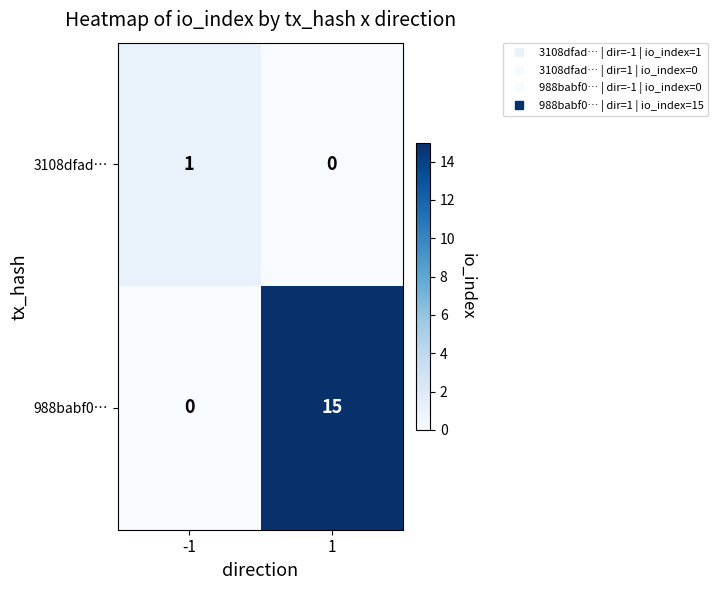

What value does the 988babf0… series have at 1, to the nearest 5?

15